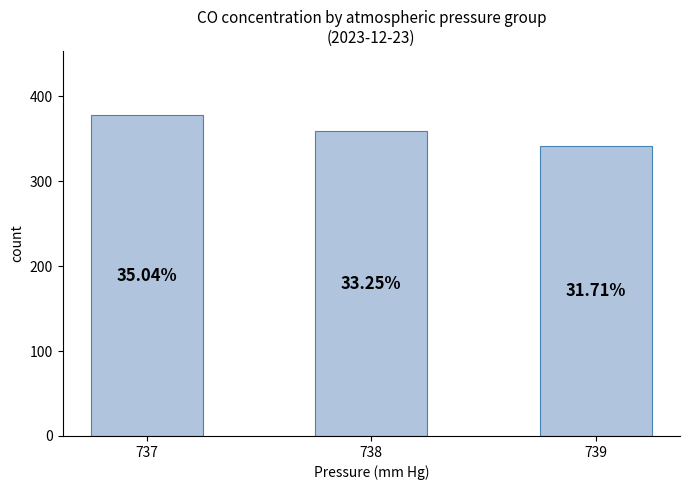

Between 738 and 737, which is larger?

737